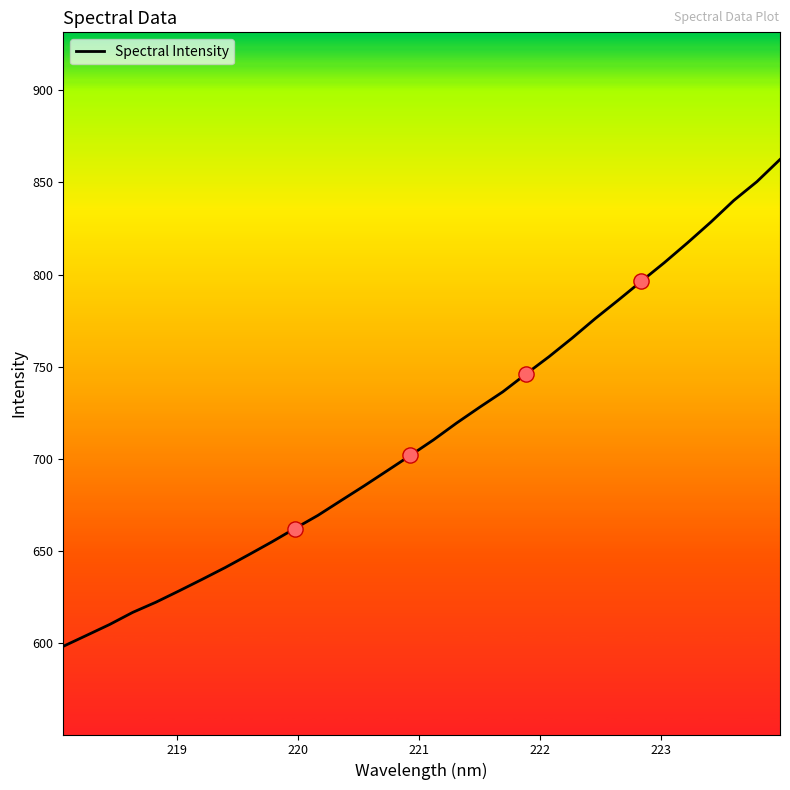

What is the difference between the maximum and minimum values?

264.2